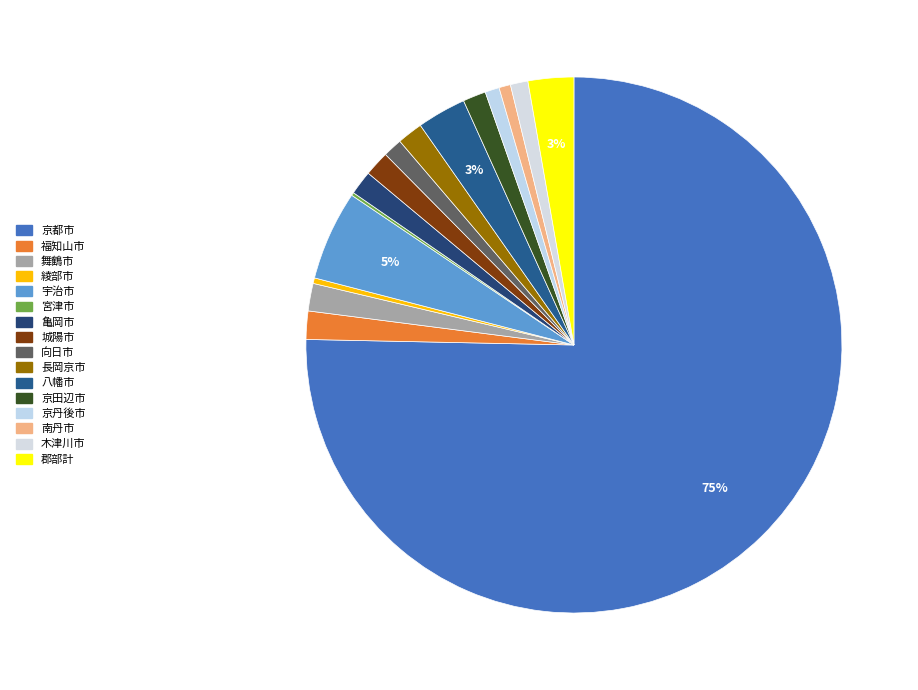

Which slice is the largest?

京都市